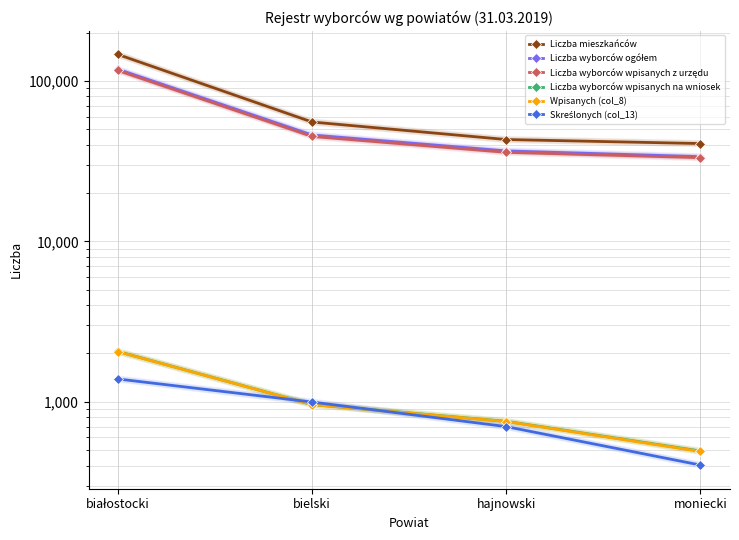

What are all the series names shown in the legend?

Liczba mieszkańców, Liczba wyborców ogółem, Liczba wyborców wpisanych z urzędu, Liczba wyborców wpisanych na wniosek, Wpisanych (col_8), Skreślonych (col_13)